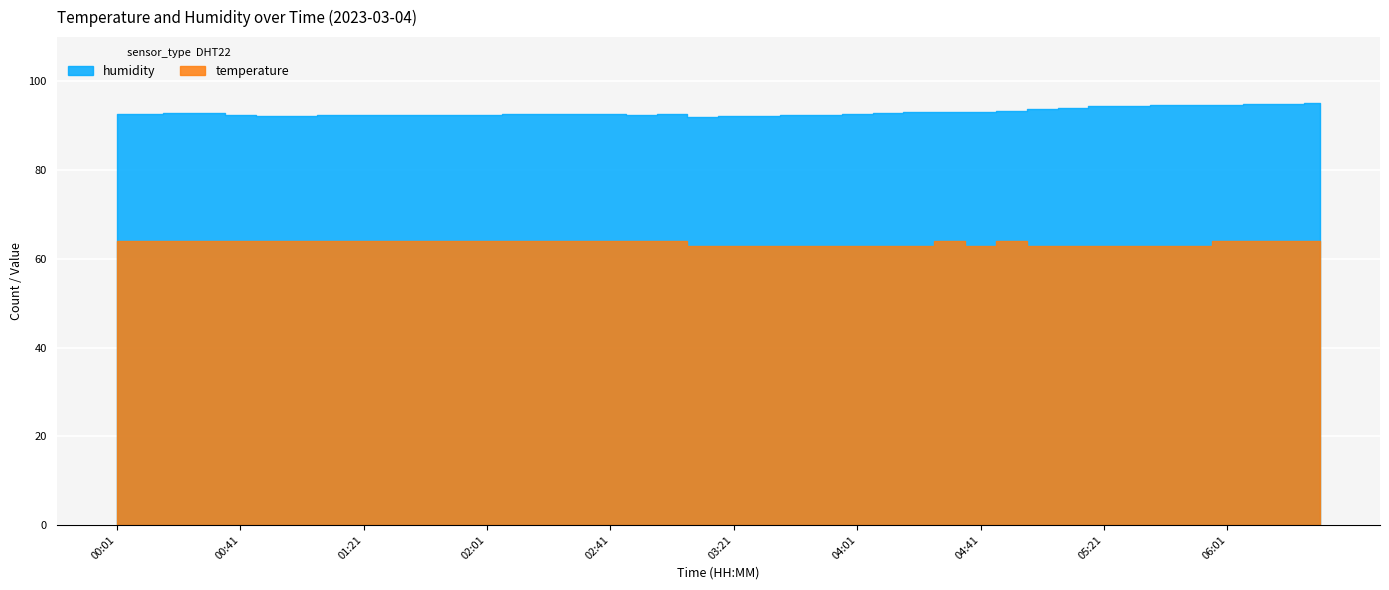

At which label does humidity reach its peak?

06:31